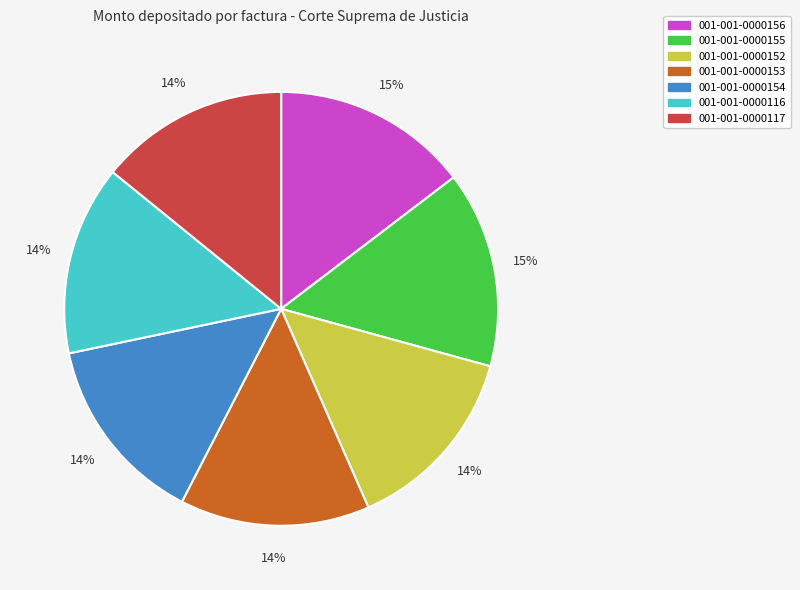

Combined, do 001-001-0000116 and 001-001-0000117 account for over 50%?

No